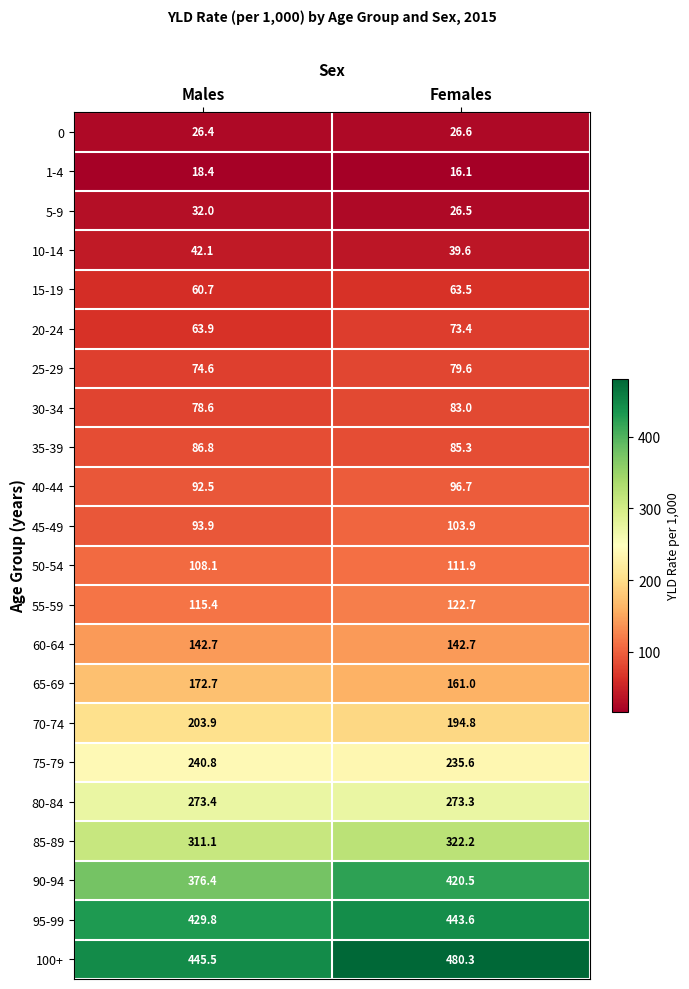

Between Males and Females, which series saw the biggest shift?

90-94